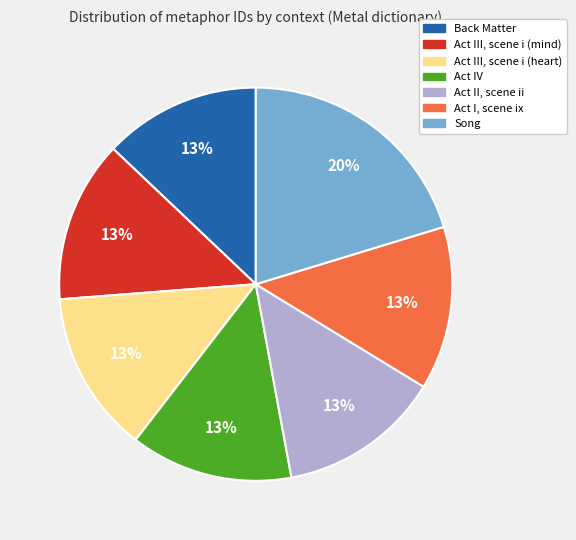

To the nearest percent, what is the difference between the largest and smallest slice percentages?

7%